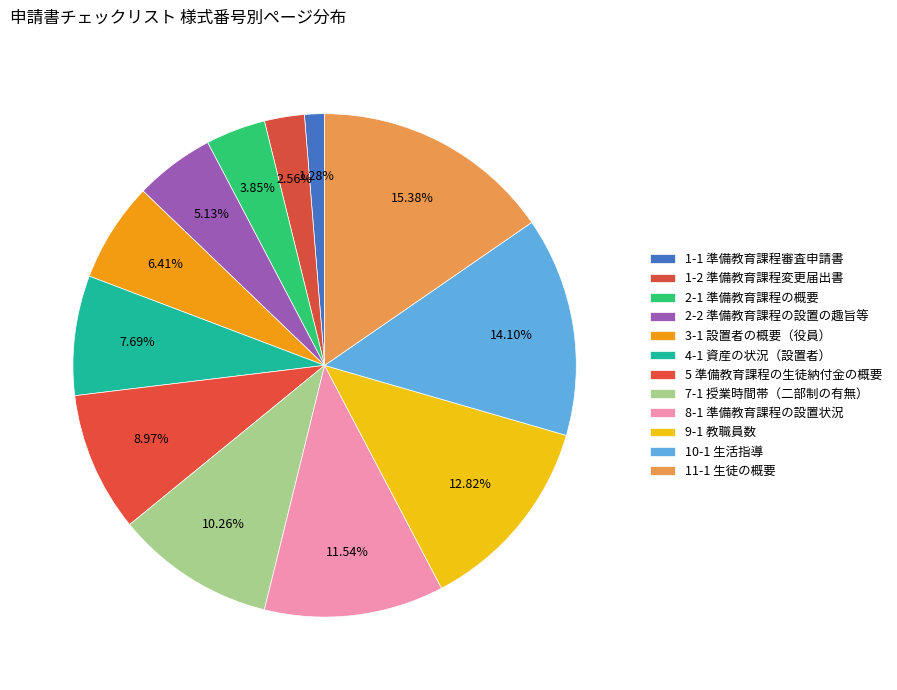

To the nearest percent, what is the average slice percentage?

8%